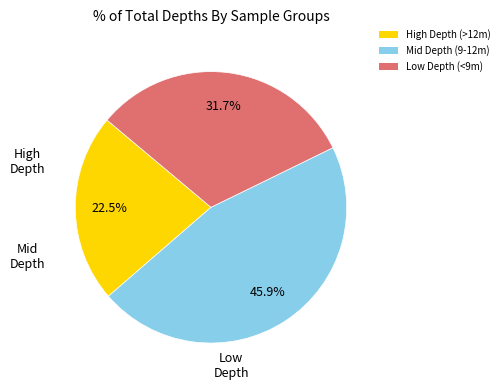

How many slices are in this pie chart?

3